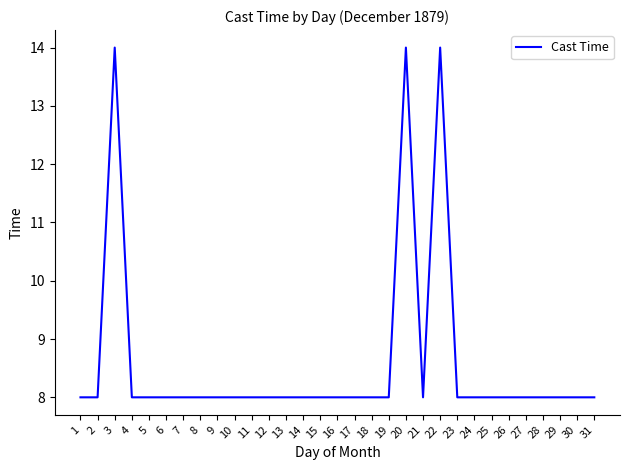

Approximately how many times larger is the value at 1 compared to 7?

1.0